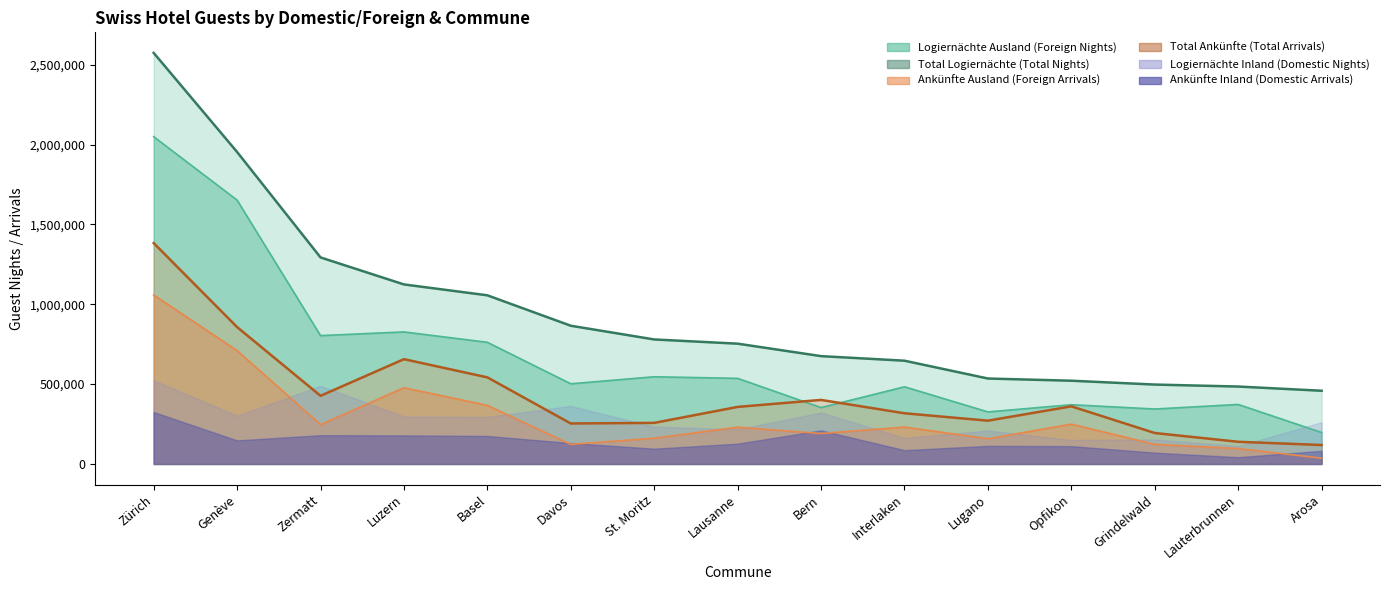

What is the sum of all Logiernächte Ausland values?

10127419